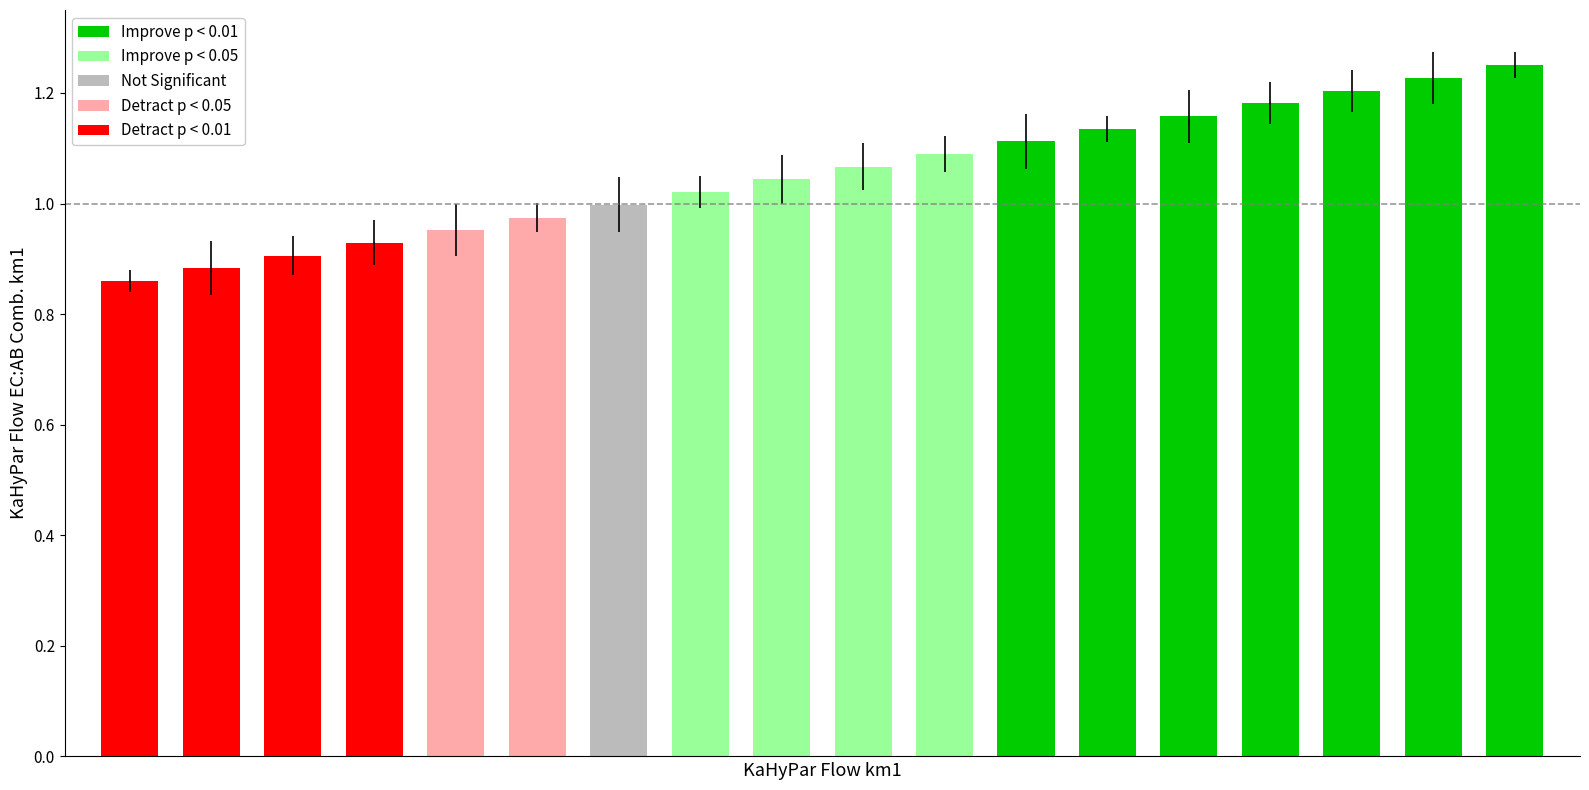

What is the difference between the maximum and second lowest values?

0.4